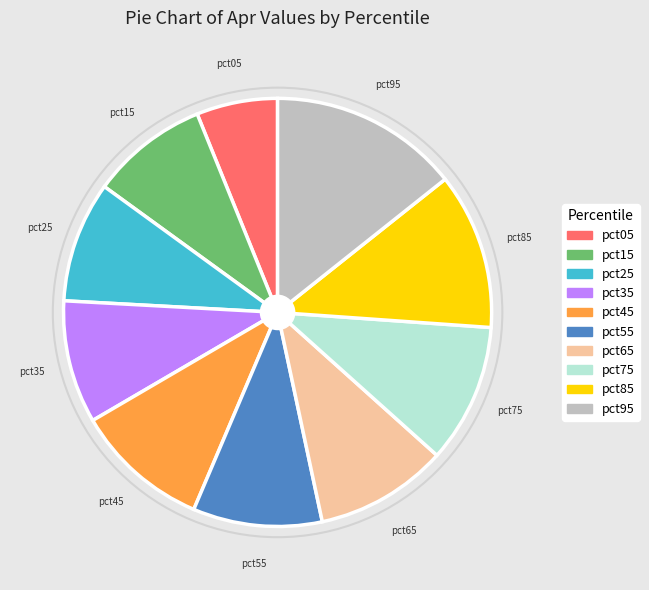

The pct05 slice represents 6% of the pie. True or false?

True